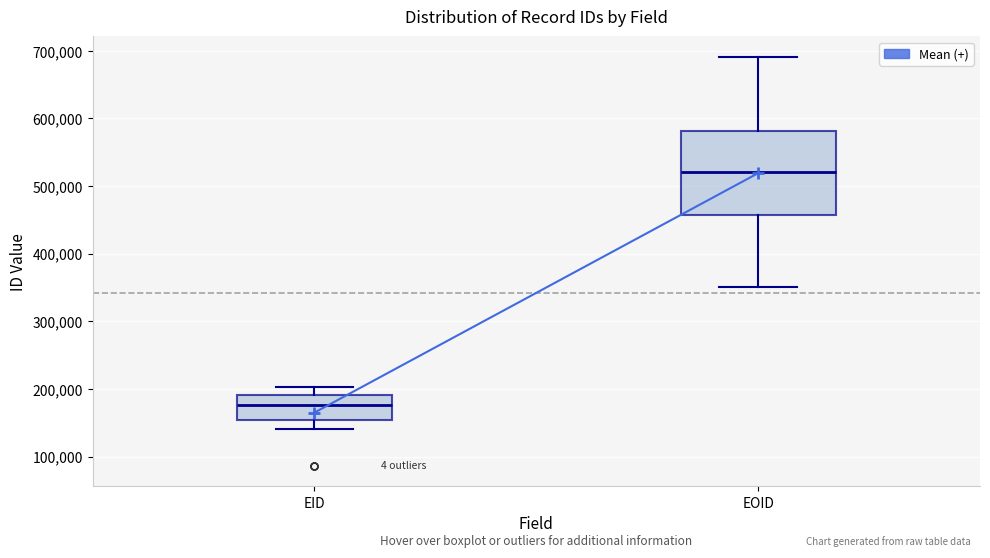

Which box has the highest median line?

EOID